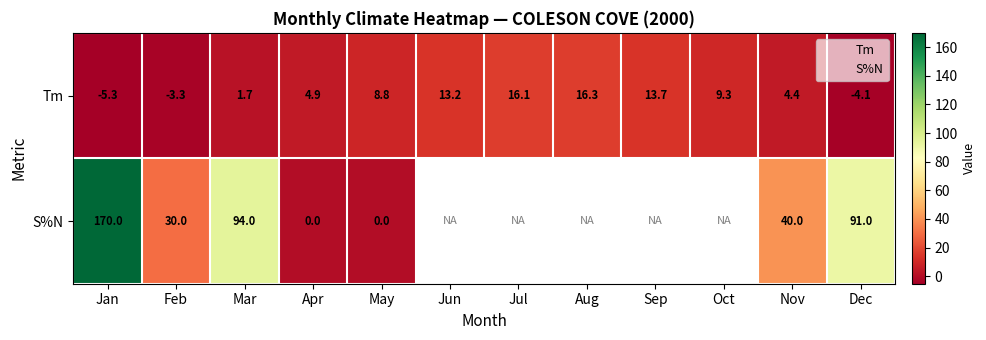

The value of S%N at May is 104.7. True or false?

False